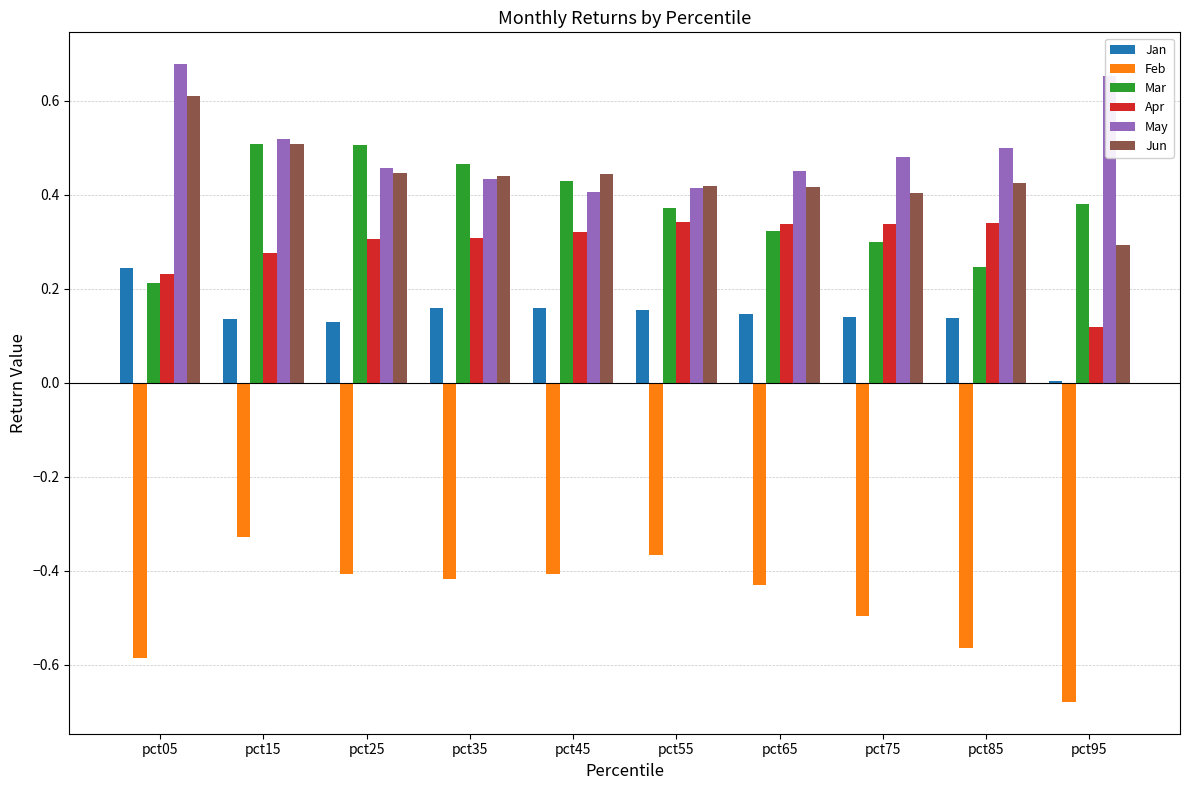

Count the number of data series in this chart.

6